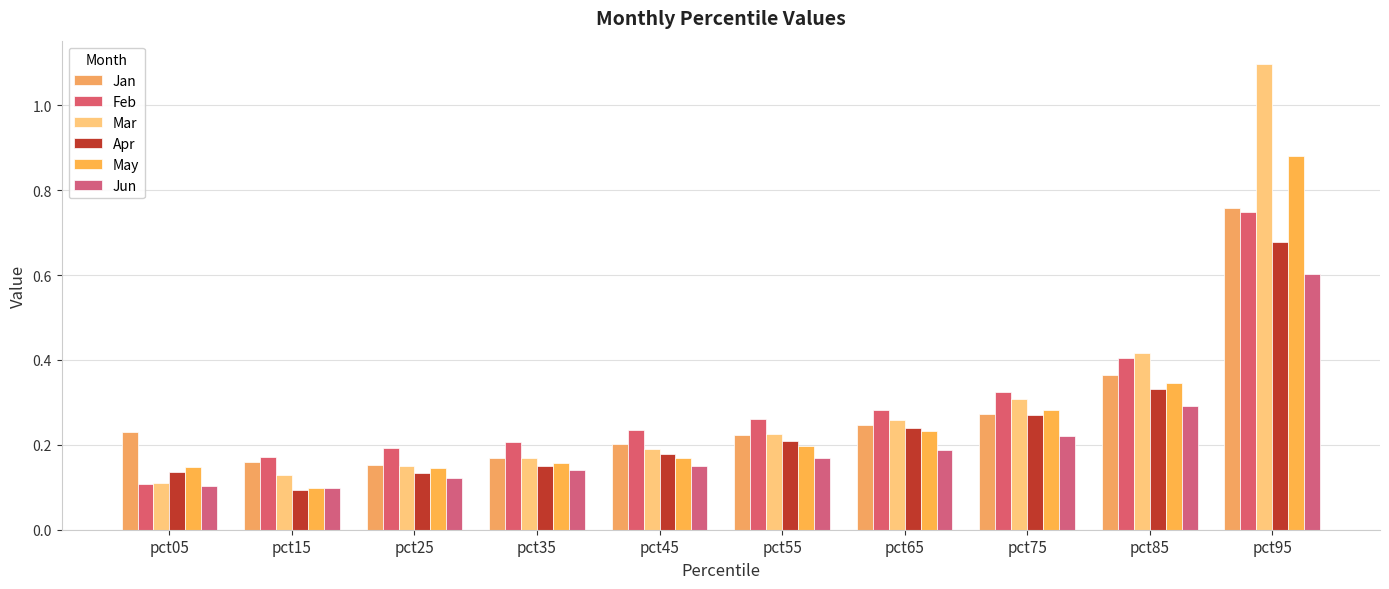

Reading right to left, transcribe all the data shown in this chart.

Jan: 0.8	0.4	0.3	0.2	0.2	0.2	0.2	0.2	0.2	0.2
Feb: 0.7	0.4	0.3	0.3	0.3	0.2	0.2	0.2	0.2	0.1
Mar: 1.1	0.4	0.3	0.3	0.2	0.2	0.2	0.2	0.1	0.1
Apr: 0.7	0.3	0.3	0.2	0.2	0.2	0.2	0.1	0.1	0.1
May: 0.9	0.3	0.3	0.2	0.2	0.2	0.2	0.1	0.1	0.1
Jun: 0.6	0.3	0.2	0.2	0.2	0.2	0.1	0.1	0.1	0.1